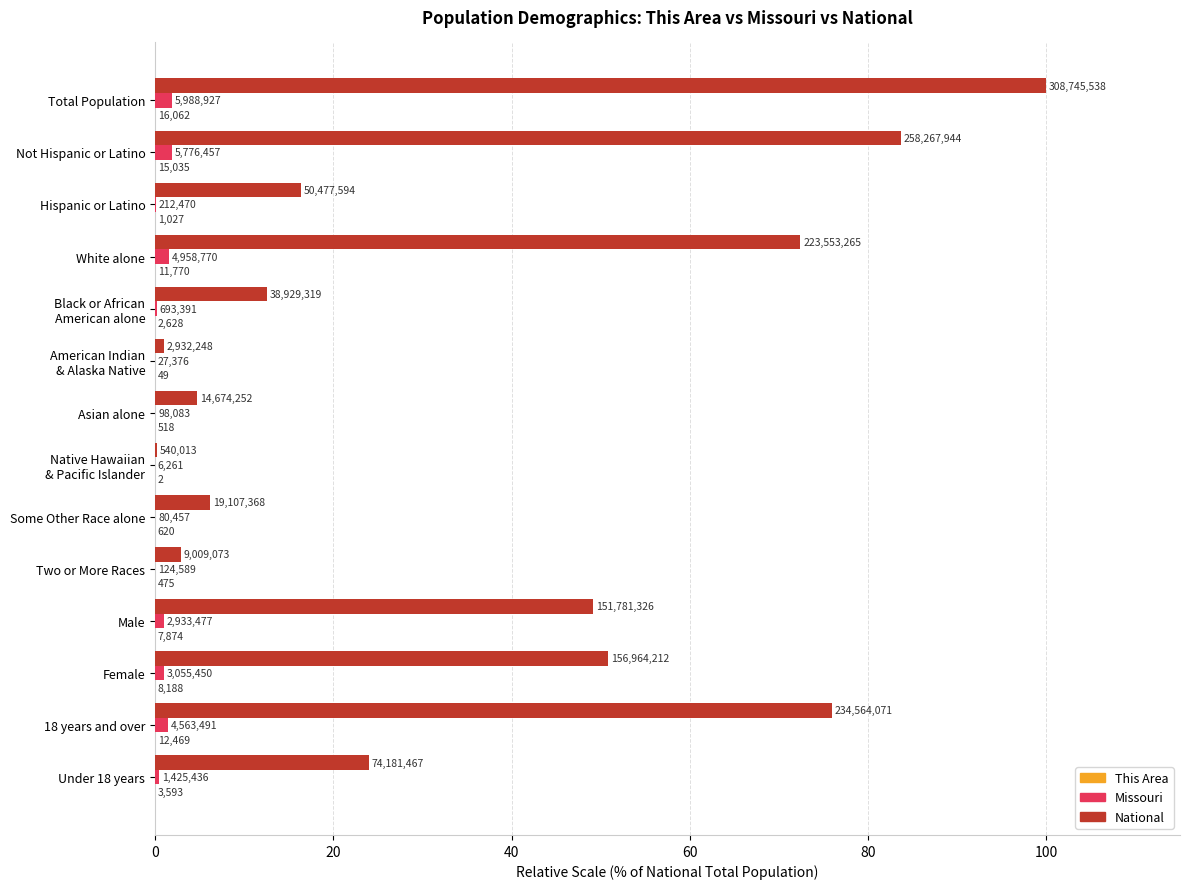

At how many categories does at least one series exceed 82?

2